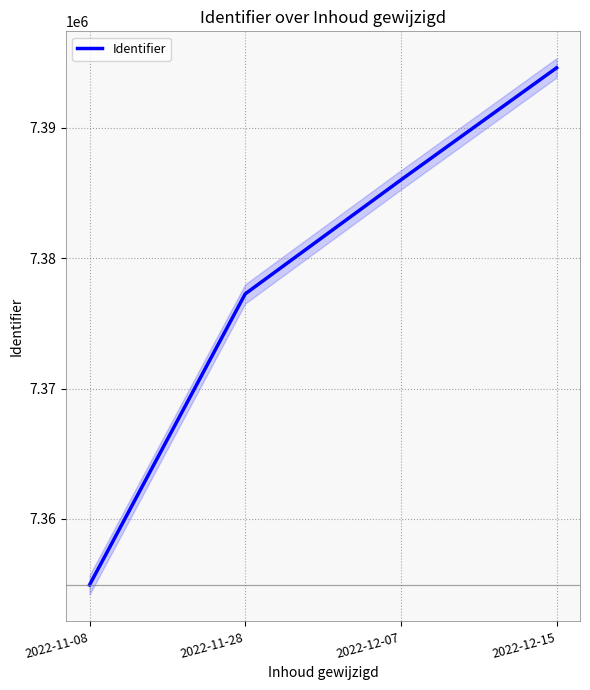

At which category does the chart reach its peak across all series?

2022-12-15